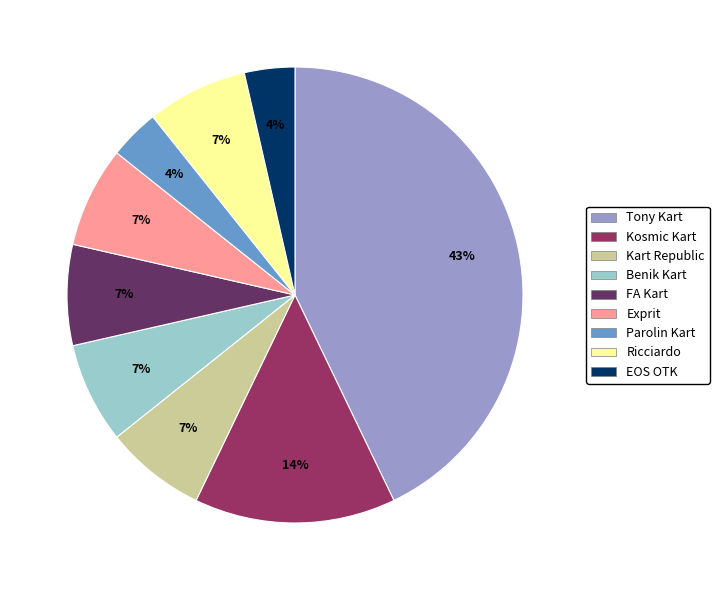

What is the ratio of the value at Exprit to the value at Benik Kart?

1.0